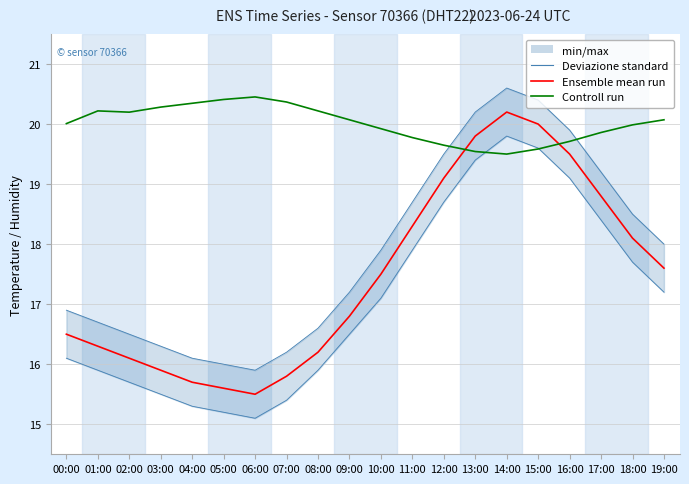

What is the value of the Ensemble mean run point at the 13th from the left?

19.1